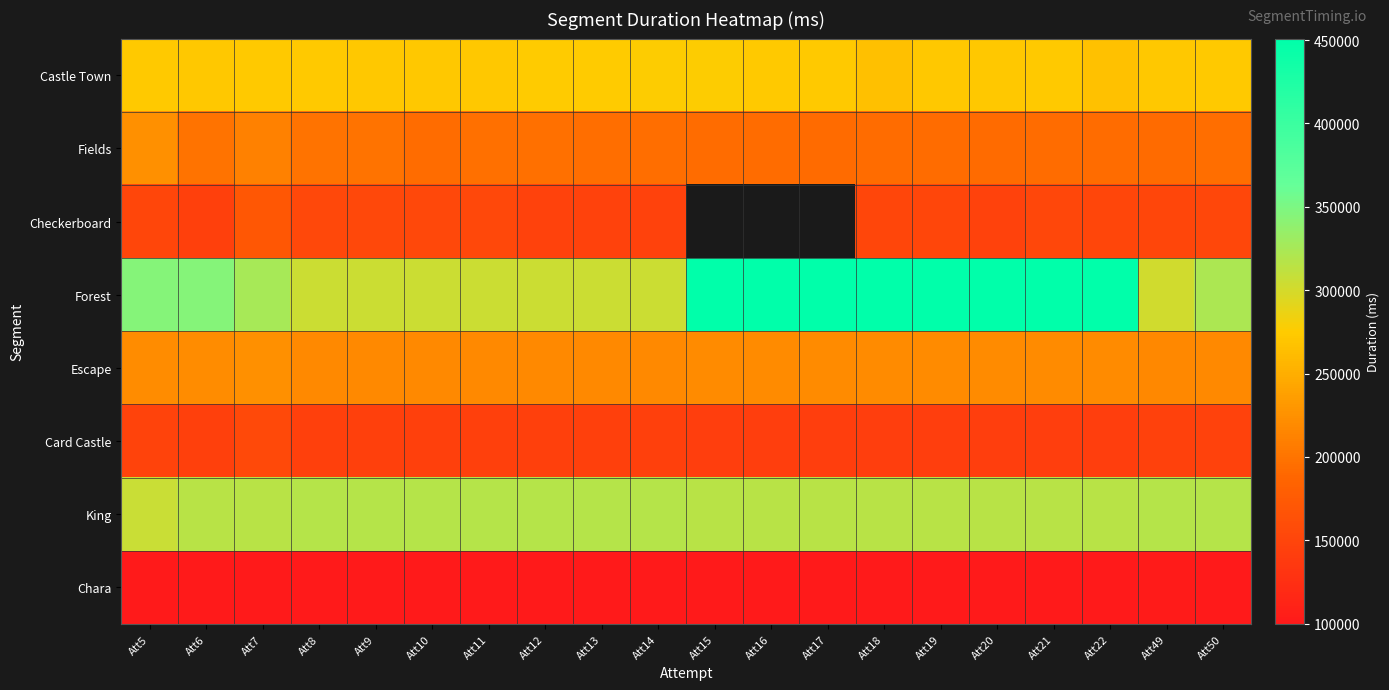

How many categories are shown in the chart?

20